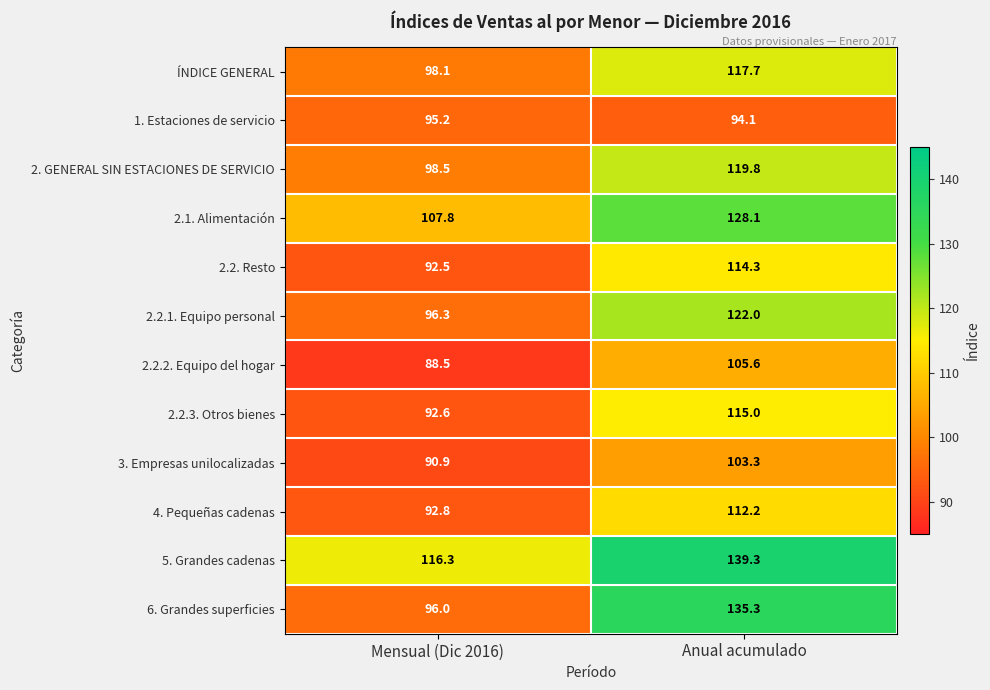

How many data points does each series have?

2